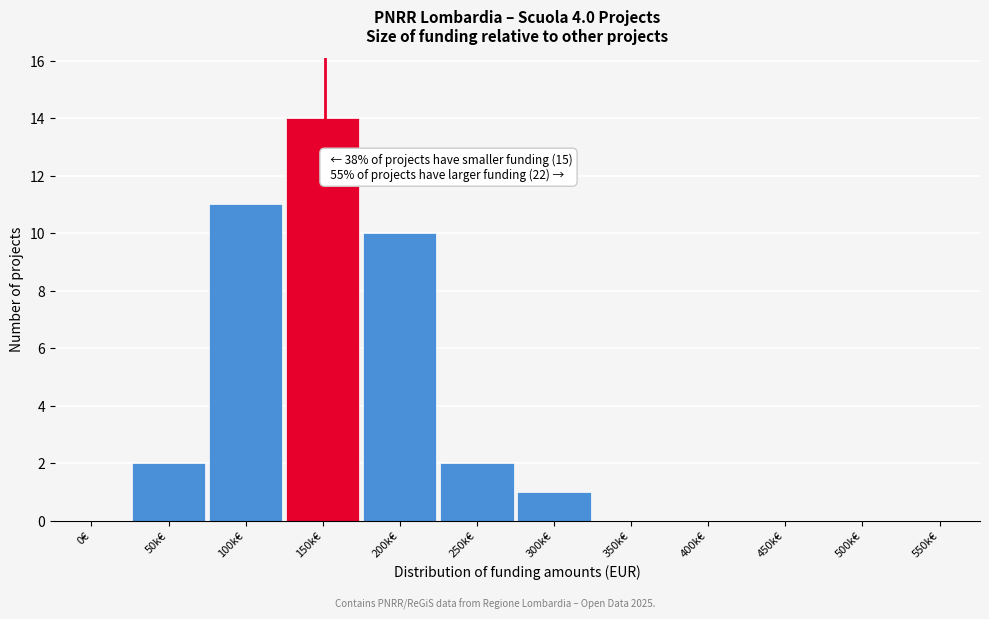

Reading left to right, transcribe all the data shown in this chart.

0€=0	50k€=2	100k€=11	150k€=14	200k€=10	250k€=2	300k€=1	350k€=0	400k€=0	450k€=0	500k€=0	550k€=0